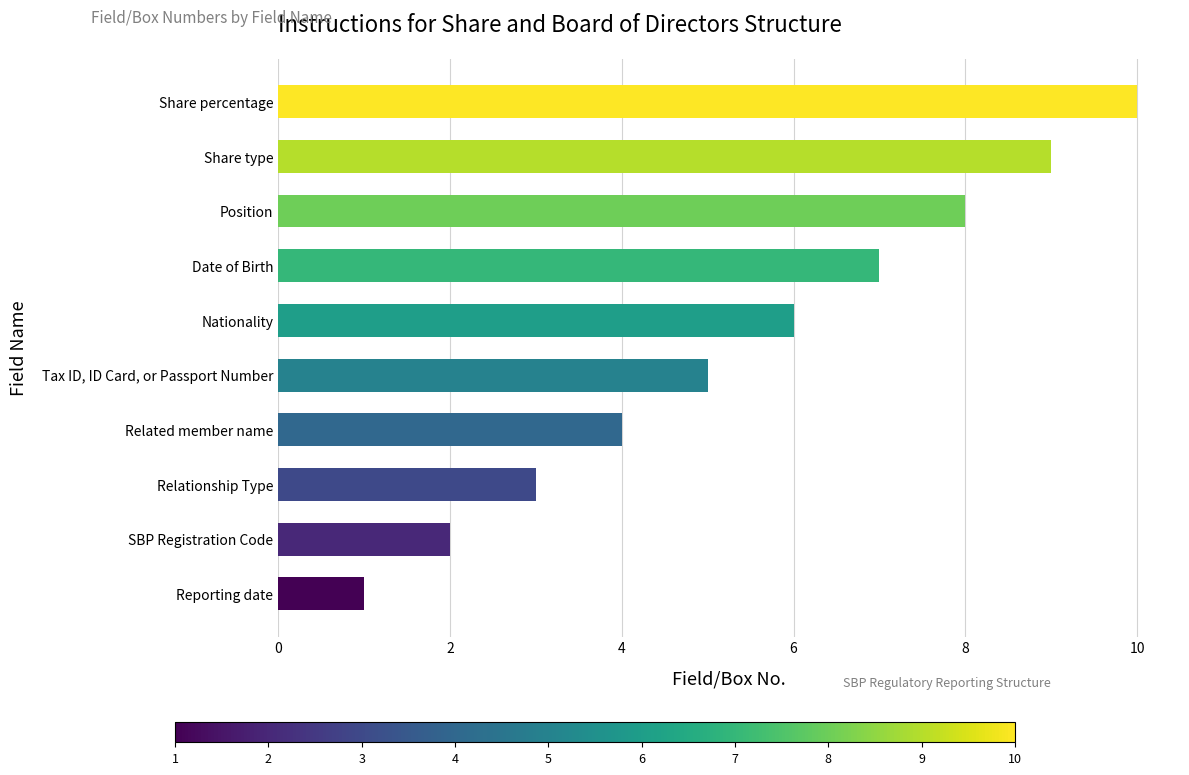

What is the change in value from Relationship Type to Tax ID, ID Card, or Passport Number?

+2